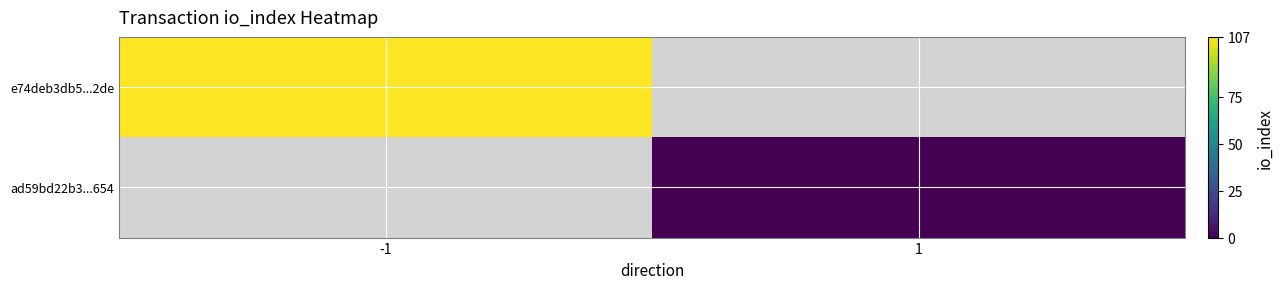

Which series has the largest range (max minus min)?

e74deb3db5...2de